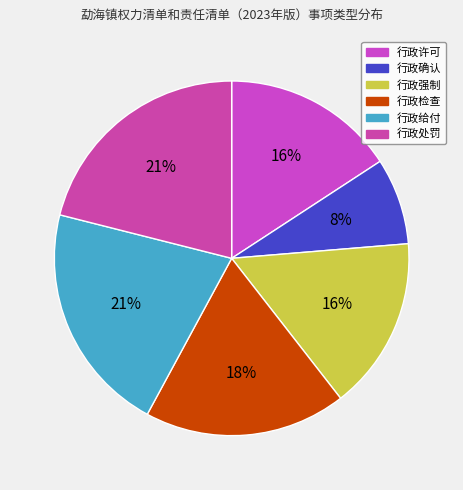

Which category has the smallest portion of the pie?

行政确认